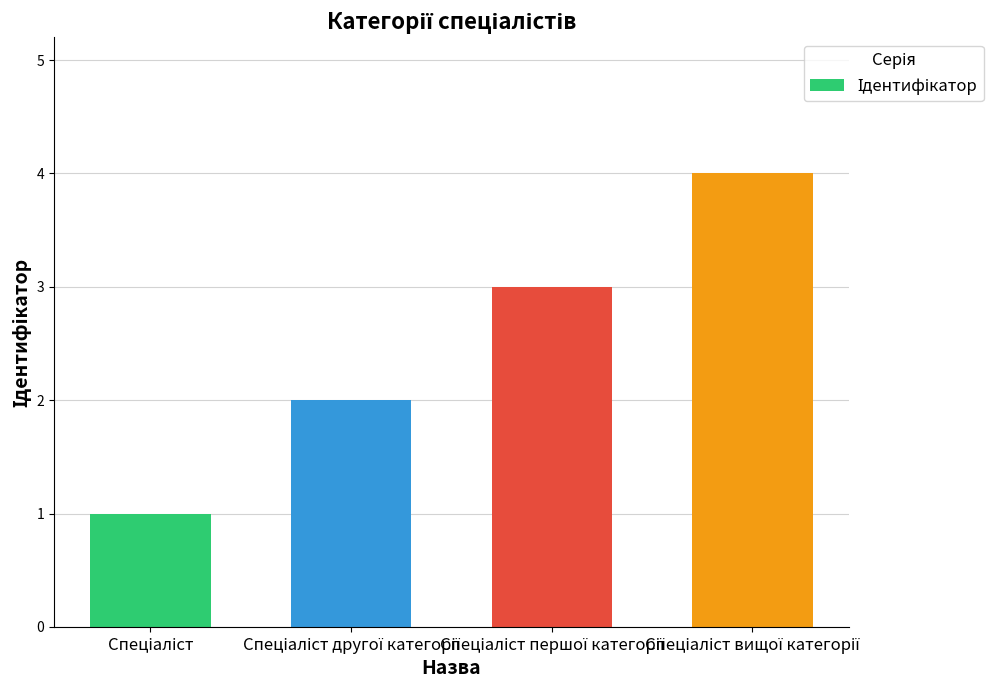

What is the sum of all values?

10